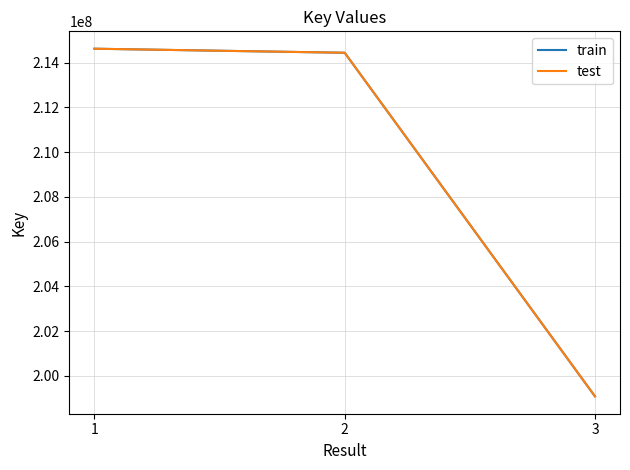

Reading left to right, what are all the values shown in this chart?

train: 1=214620200	2=214439545	3=199085094
test: 1=214620200	2=214439545	3=199085094